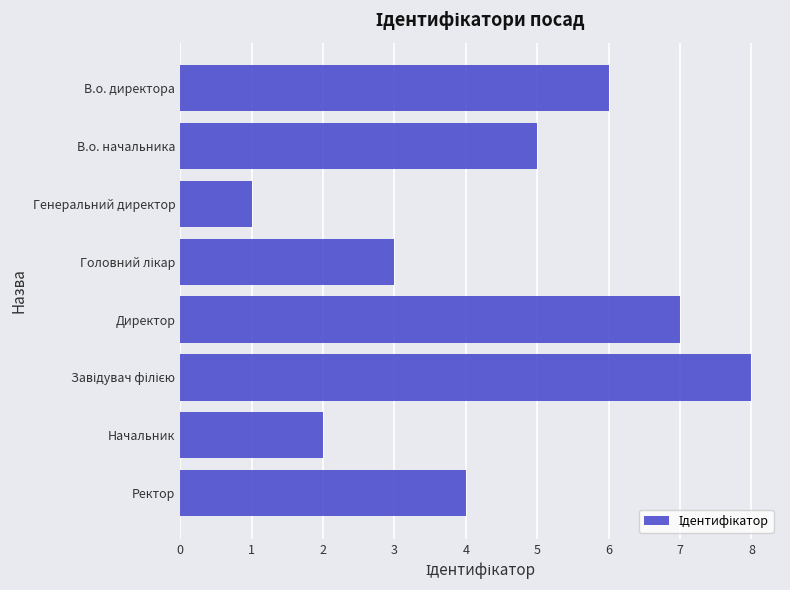

Reading top to bottom, what are all the values shown in this chart?

6	5	1	3	7	8	2	4